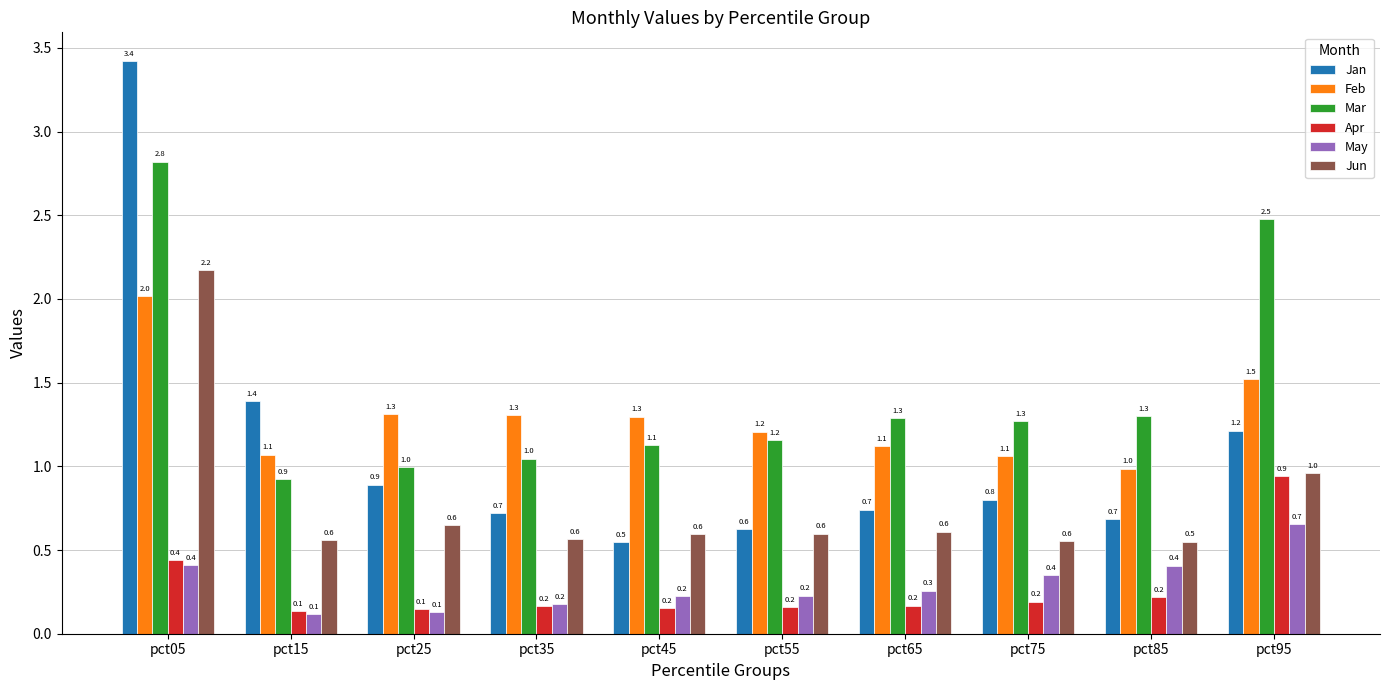

Is the value of Mar at pct05 greater than the value of Jan at pct35?

Yes